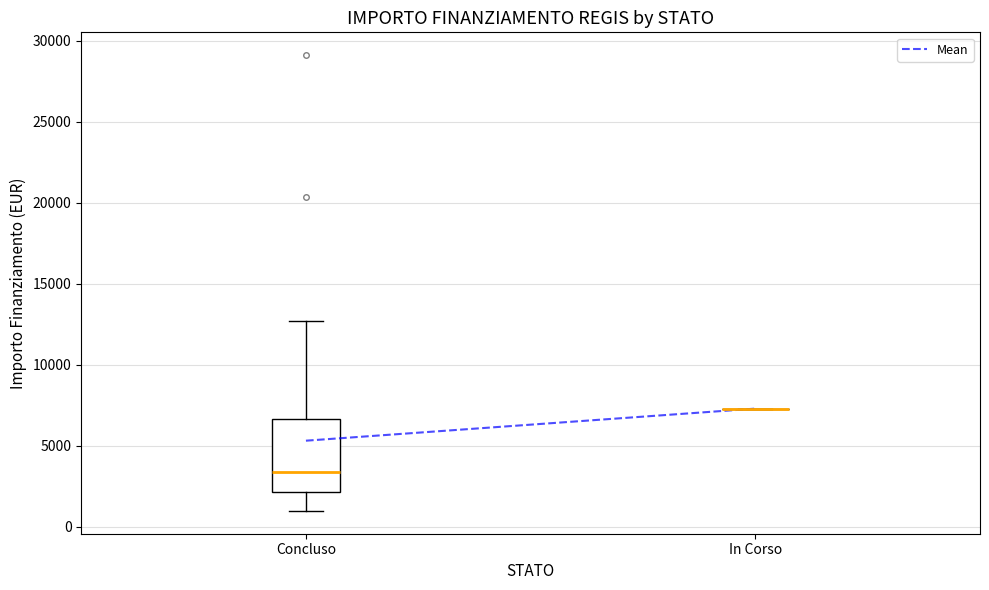

Reading left to right, transcribe this box plot: for each box, give where its median line is, the range the box spans, and where its two whiskers end, as read against the y-axis. The values are not printed on the chart, so give them approximately, as read against the axis.

Concluso: median 3500, box 2000 to 6500, whiskers 1000 to 12500
In Corso: box collapsed to a line at 7500, whiskers 7500 to 7500